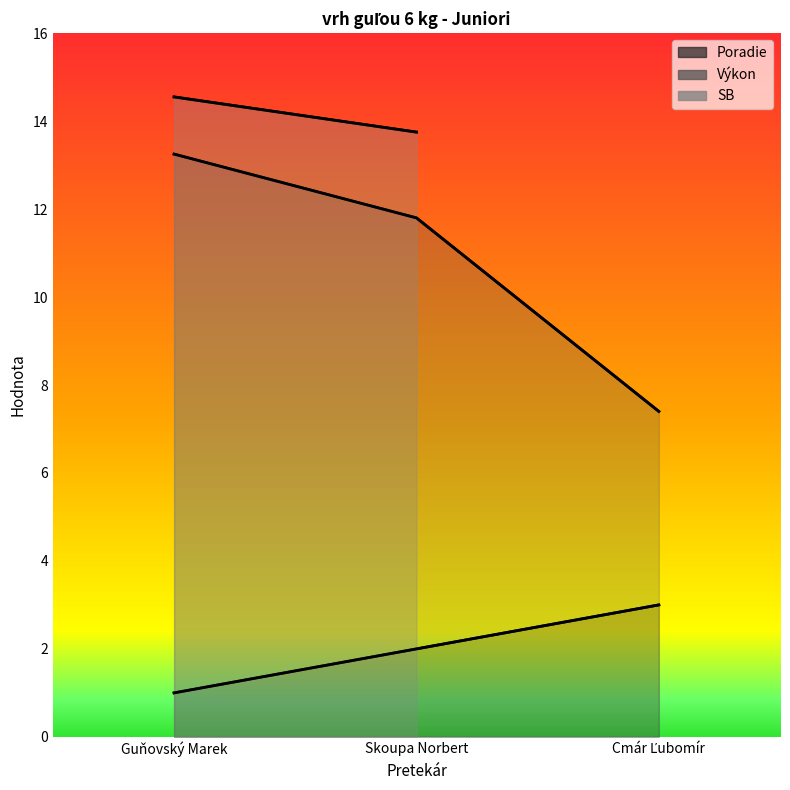

What is the label of the 1st point from the left?

Guňovský Marek